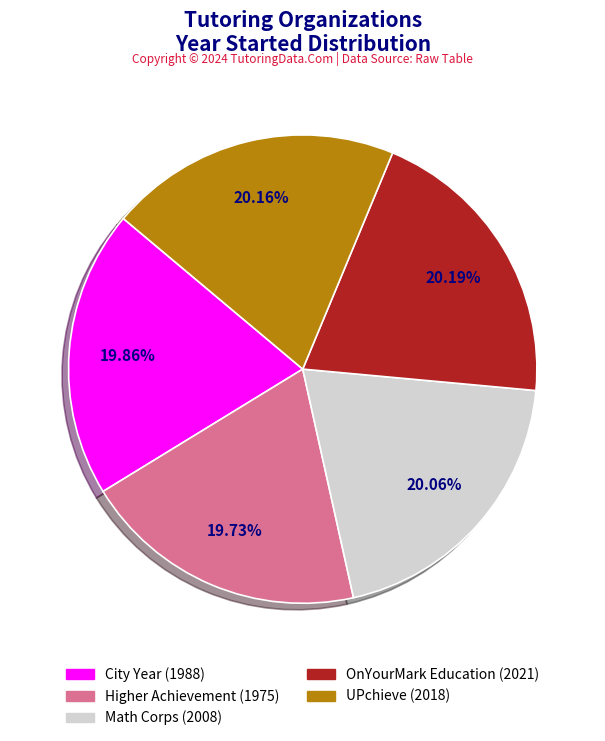

To the nearest percent, what portion does Math Corps represent?

20%